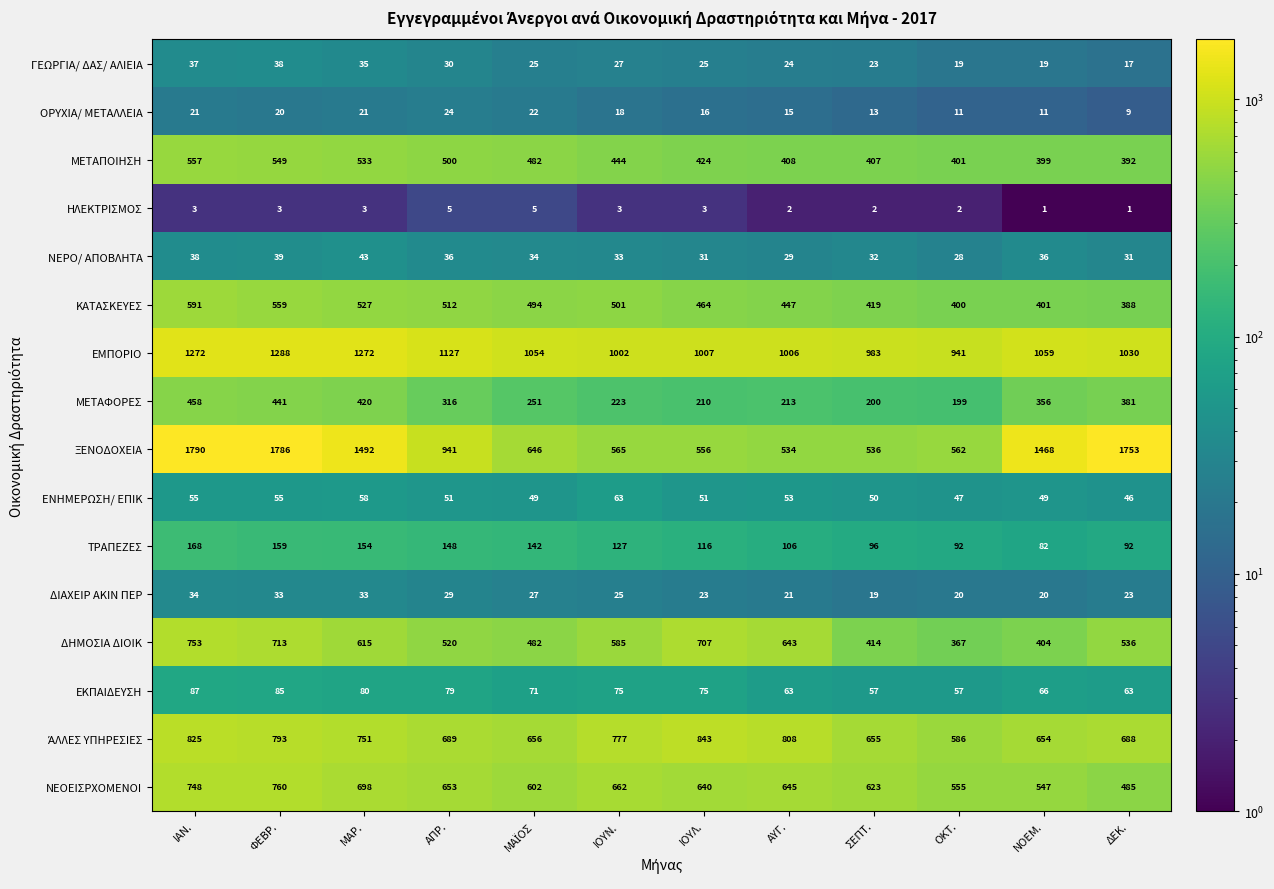

What is the difference between the ΚΑΤΑΣΚΕΥΕΣ values at ΦΕΒΡ. and ΟΚΤ.?

159